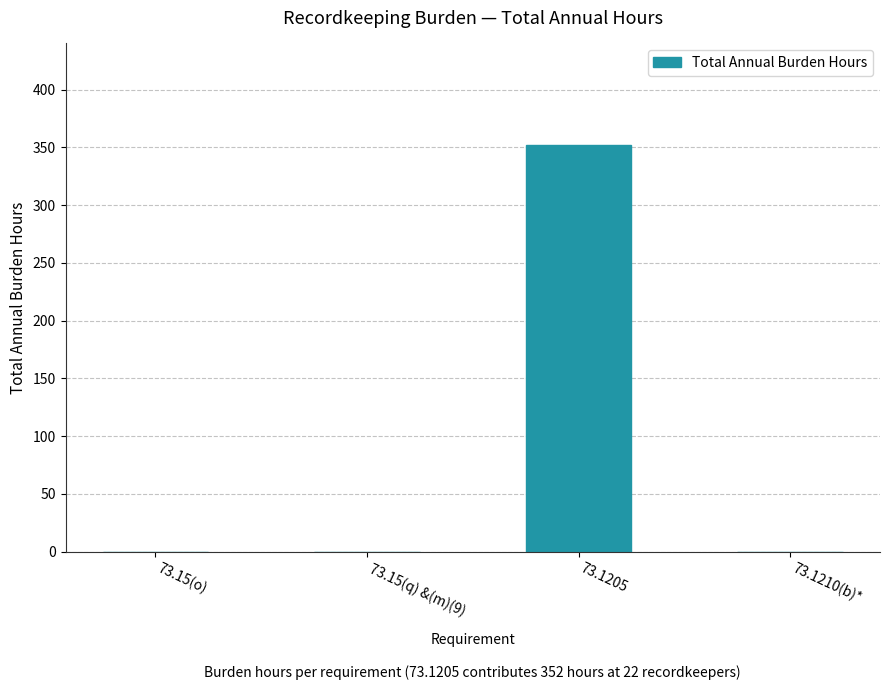

Which label corresponds to the largest value in the chart?

73.1205